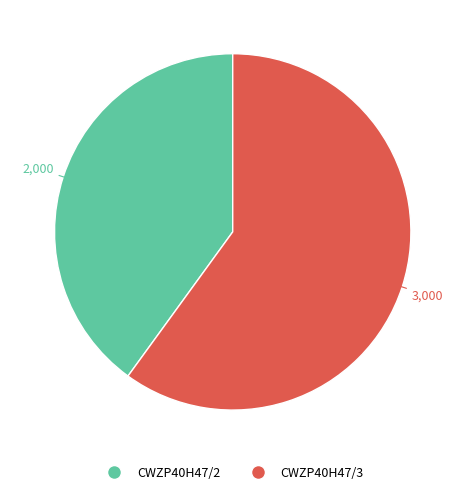

Rank the categories by value from lowest to highest.

CWZP40H47/2, CWZP40H47/3